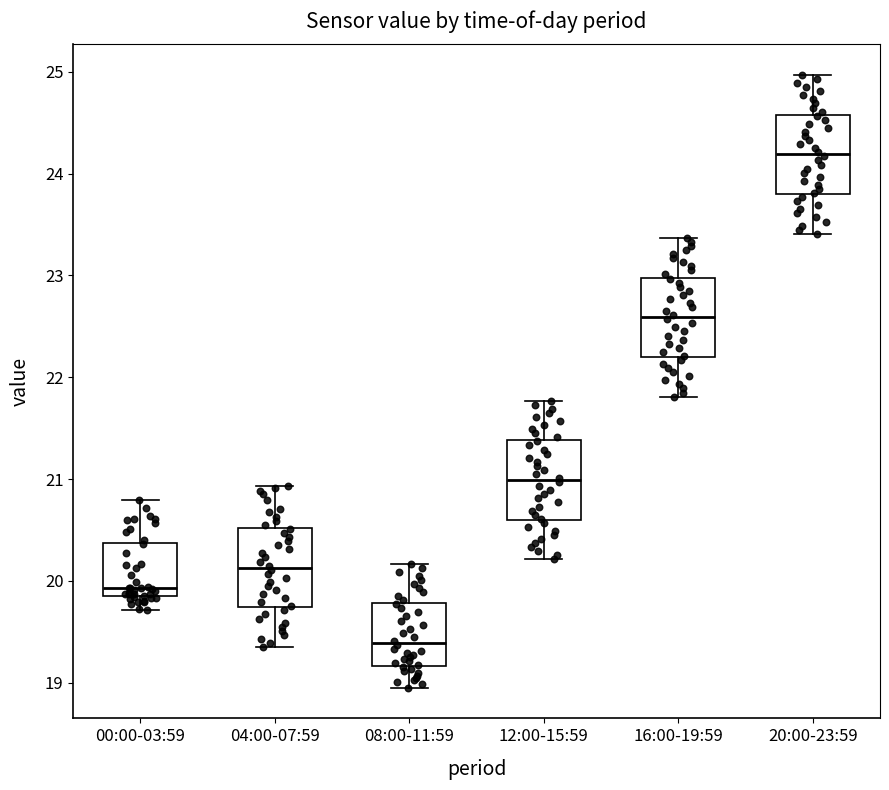

Which box has the highest median line?

20:00-23:59